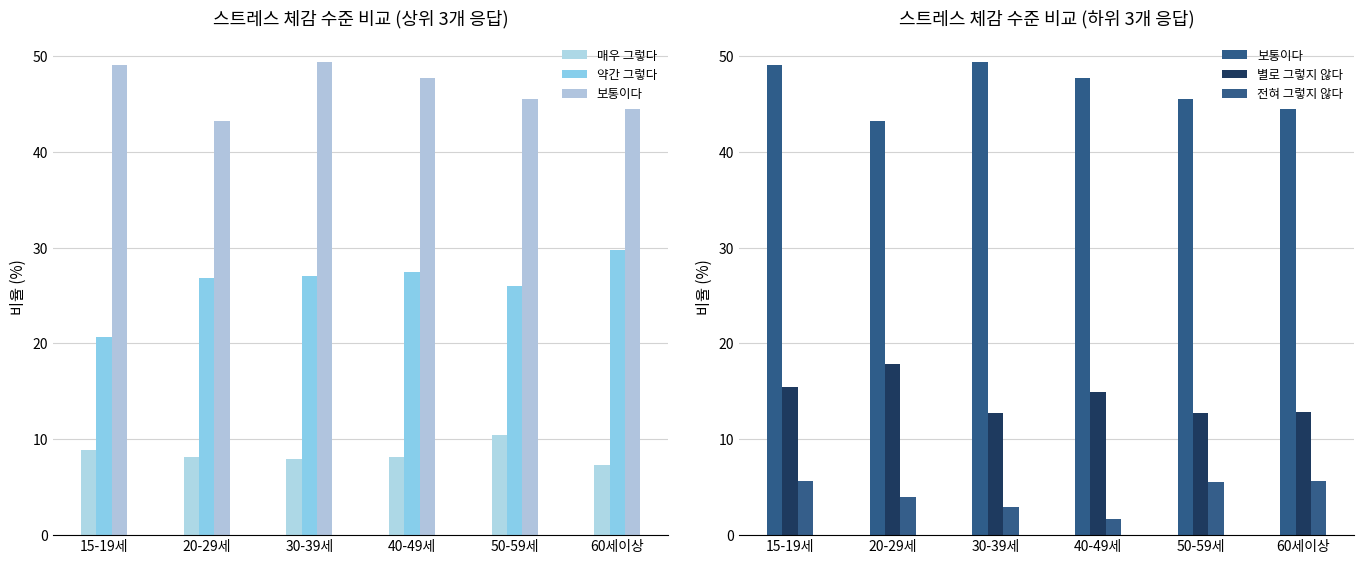

Where does the 별로 그렇지 않다 series first go above 14?

15-19세